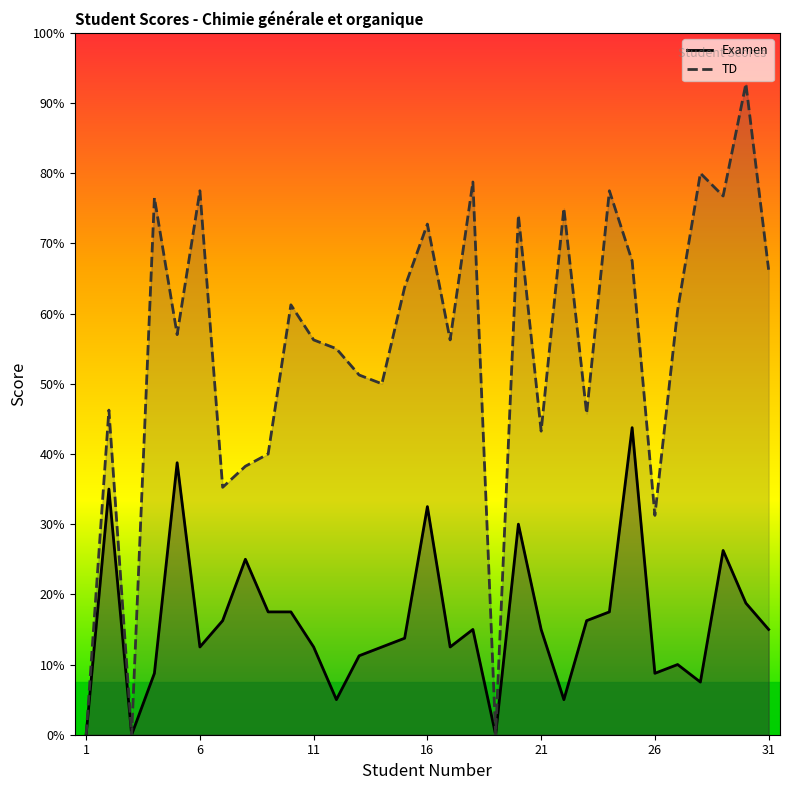

How many values in Examen are above zero?

28